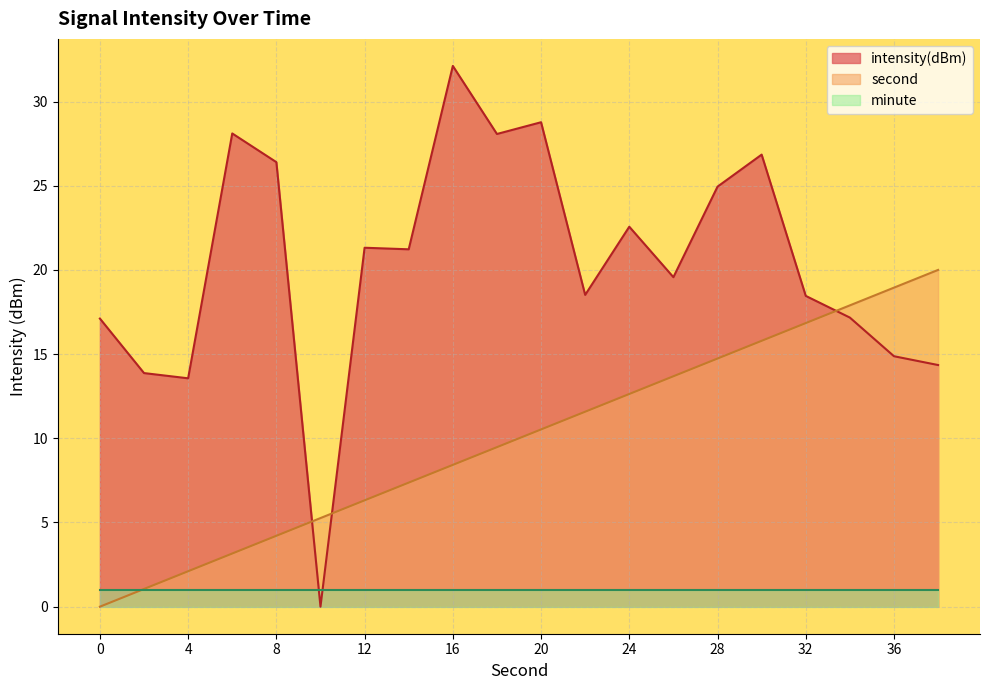

Which series has the widest spread of values?

intensity(dBm)